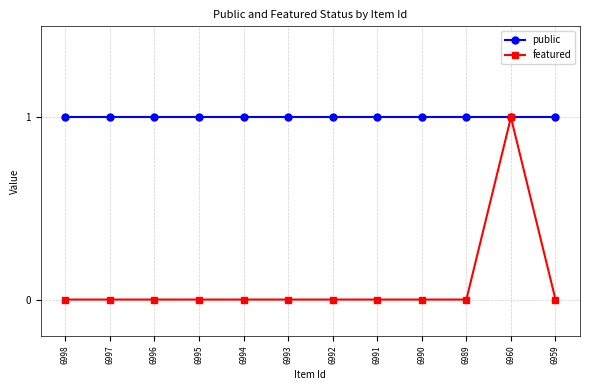

At 6998, list the series in order from smallest to largest.

featured, public